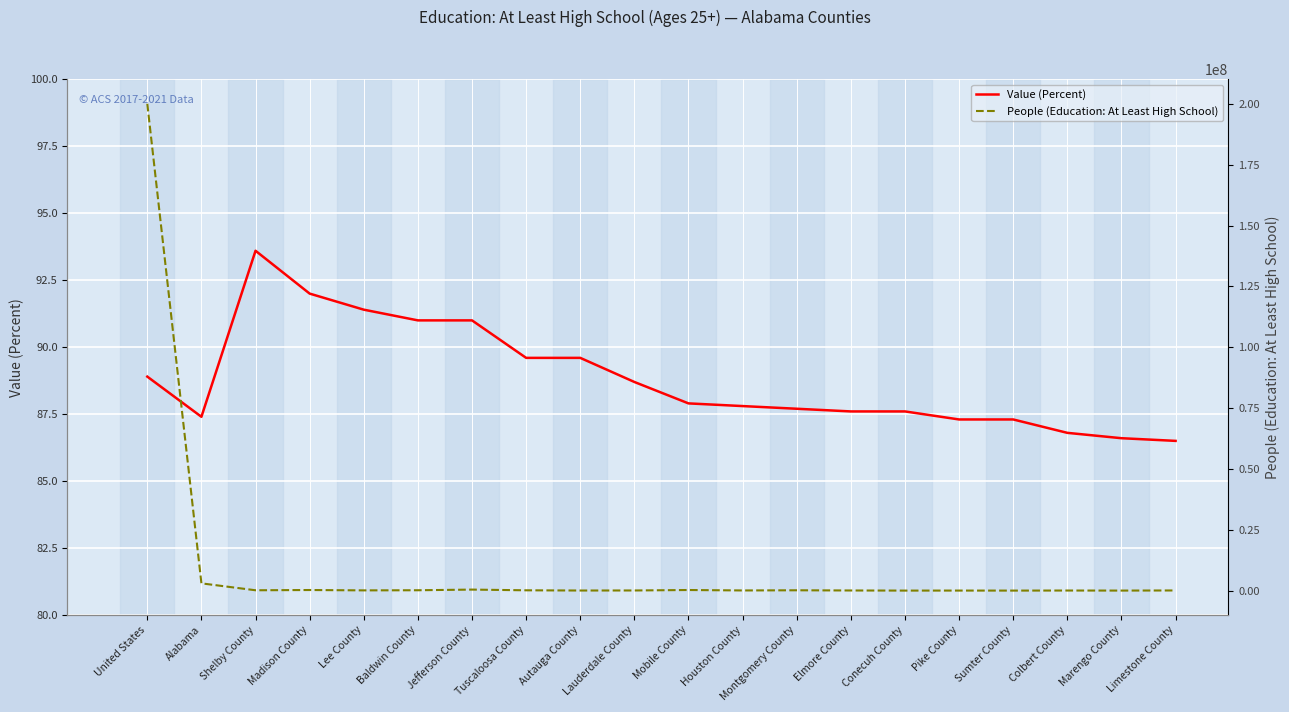

Read the People (Education: At Least High School) value at Baldwin County.

147422.0